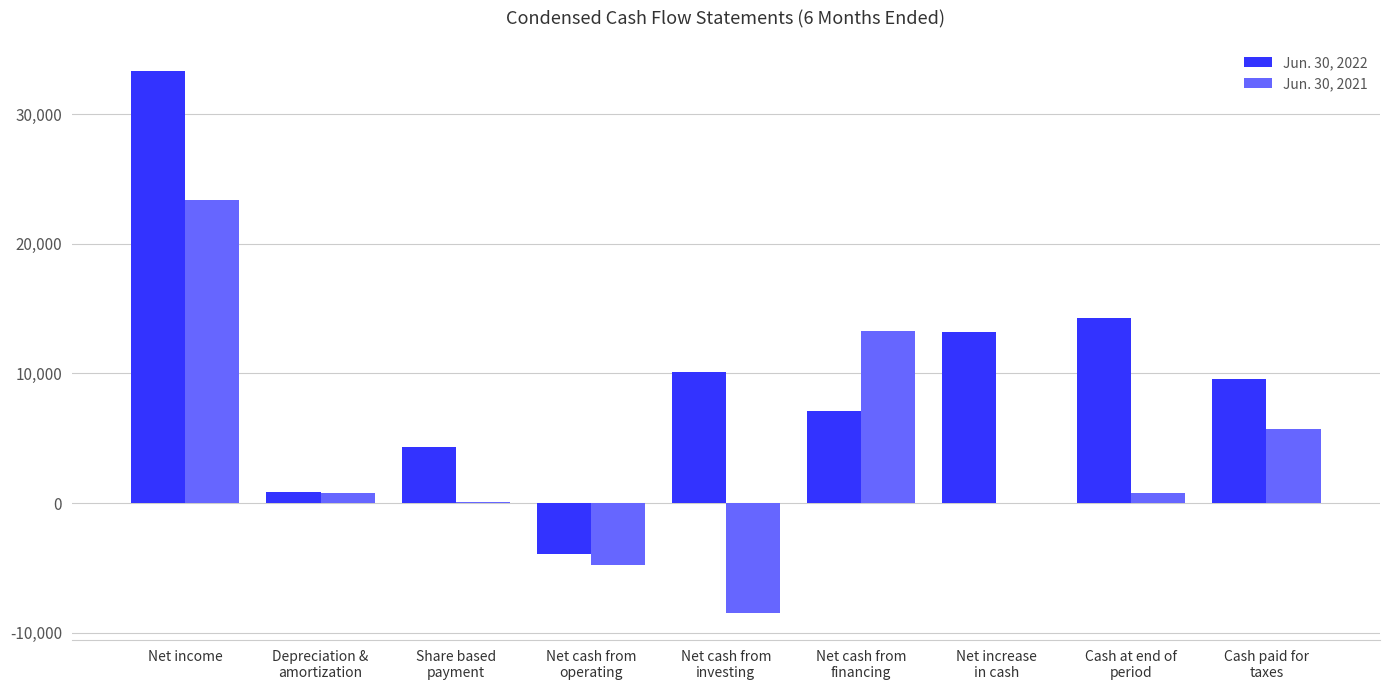

At which label does Jun. 30, 2021 reach its peak?

Net income